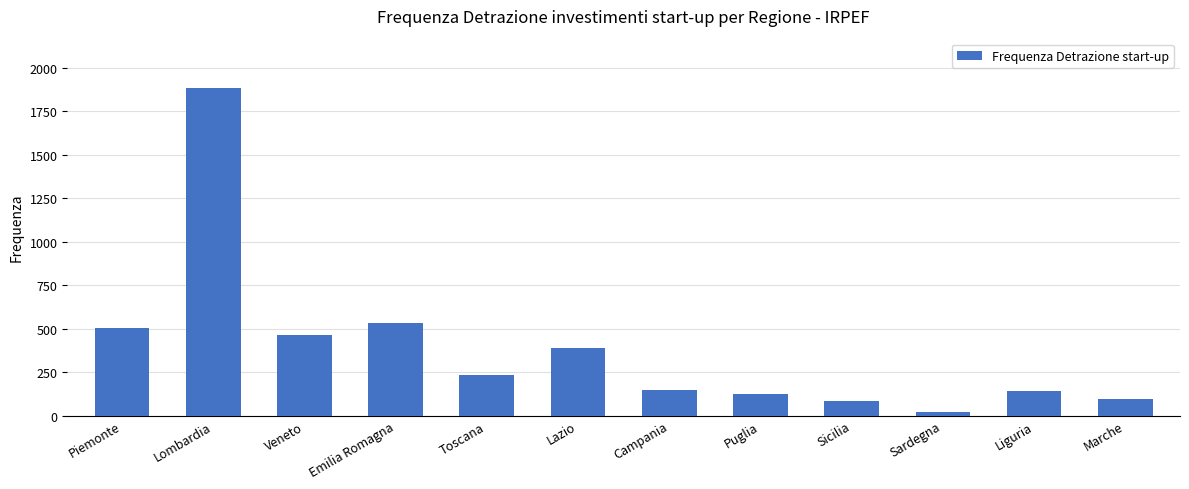

What is the difference between the maximum and second lowest values?

1800